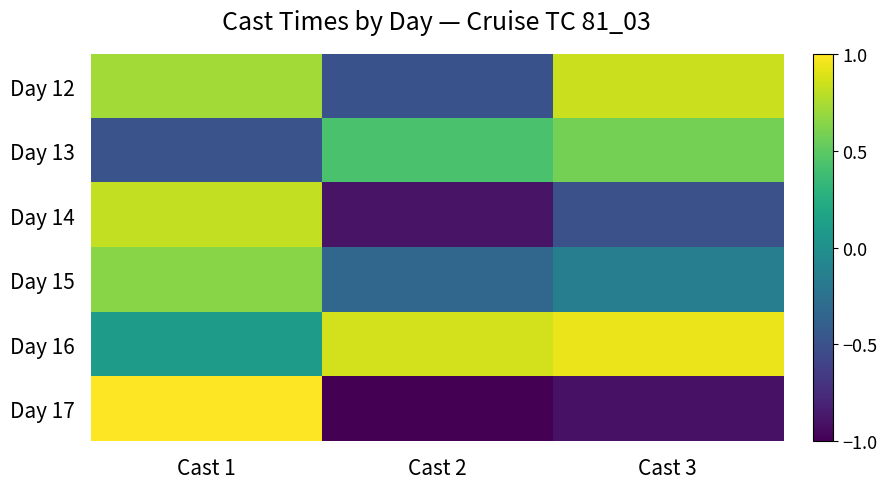

Between Cast 2 and Cast 3, which is larger?

Cast 3